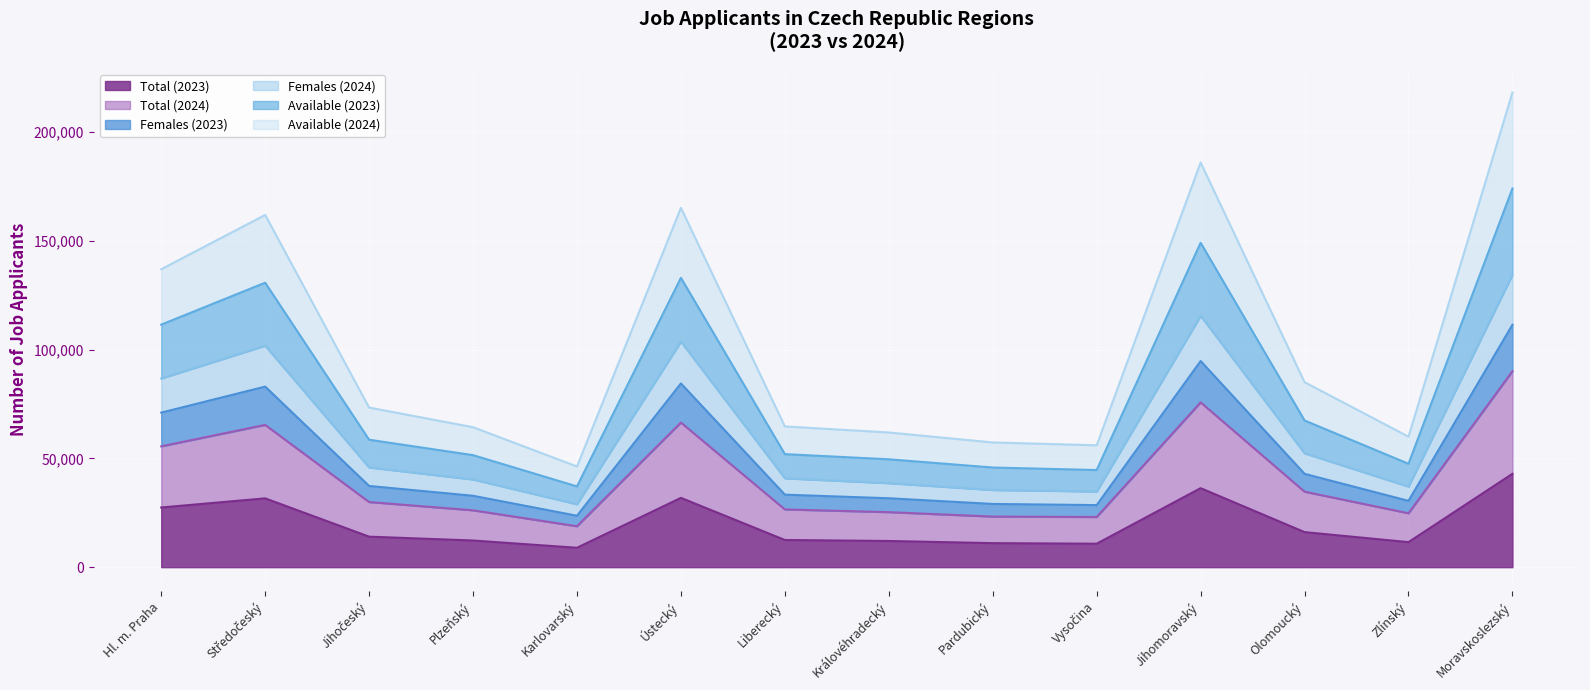

The Total (2023) series shows 10551 at Ústecký. True or false?

False